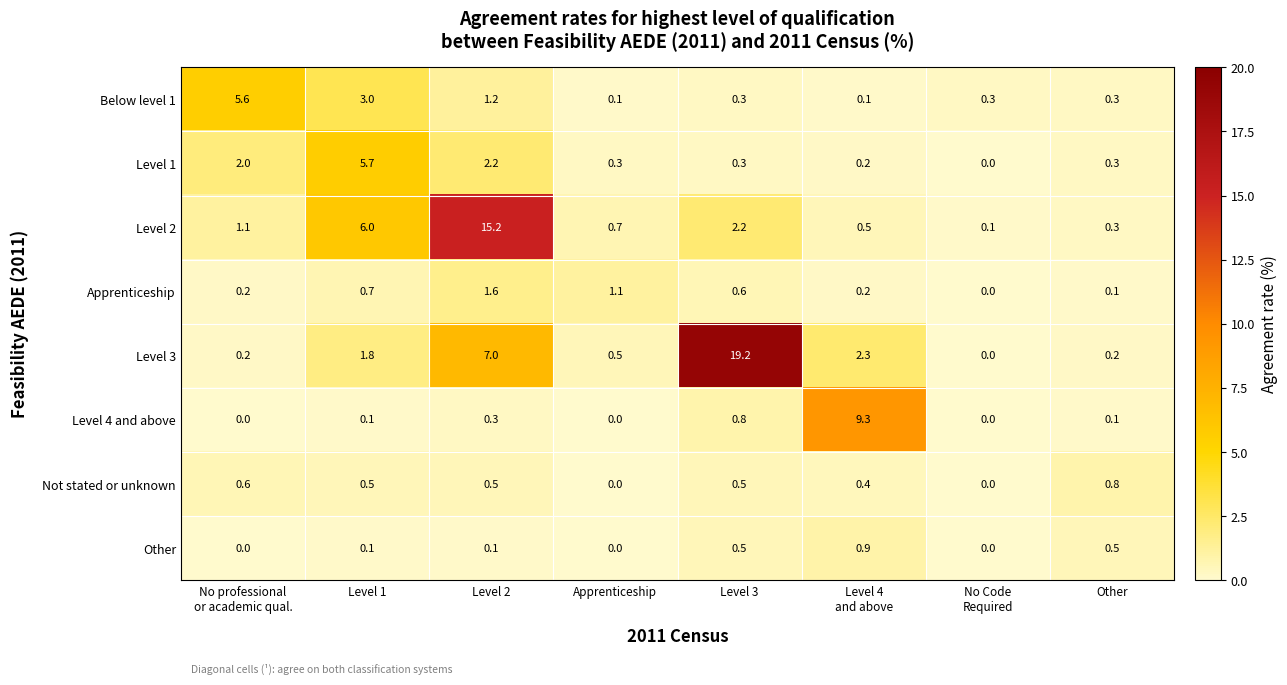

True or false: Below level 1 has a value of 3.0 at Level 1.

True